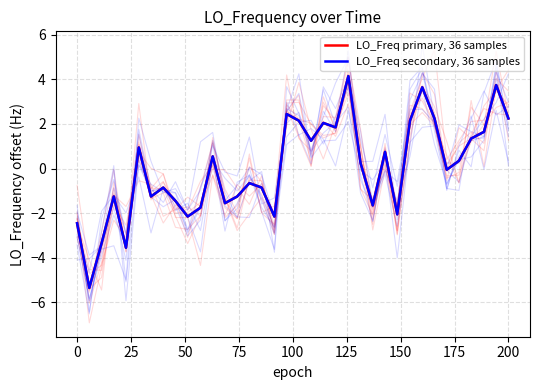

Rank the series by their maximum value, from highest to lowest.

LO_Freq primary, 36 samples, LO_Freq secondary, 36 samples